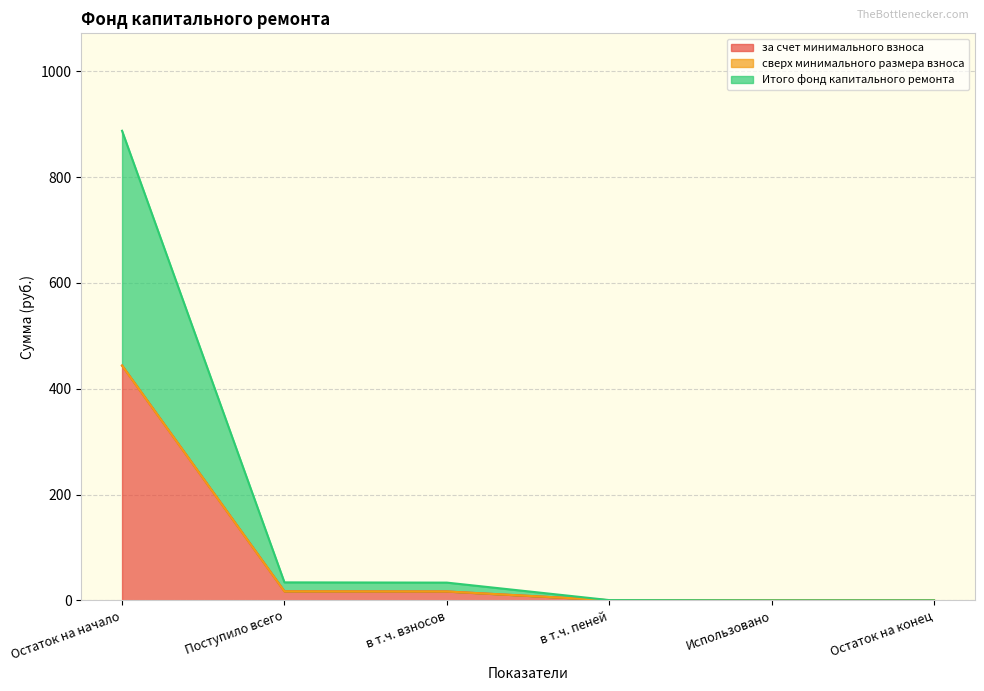

Is the value of за счет минимального взноса at Остаток на начало greater than the value of Итого фонд капитального ремонта at в т.ч. взносов?

Yes